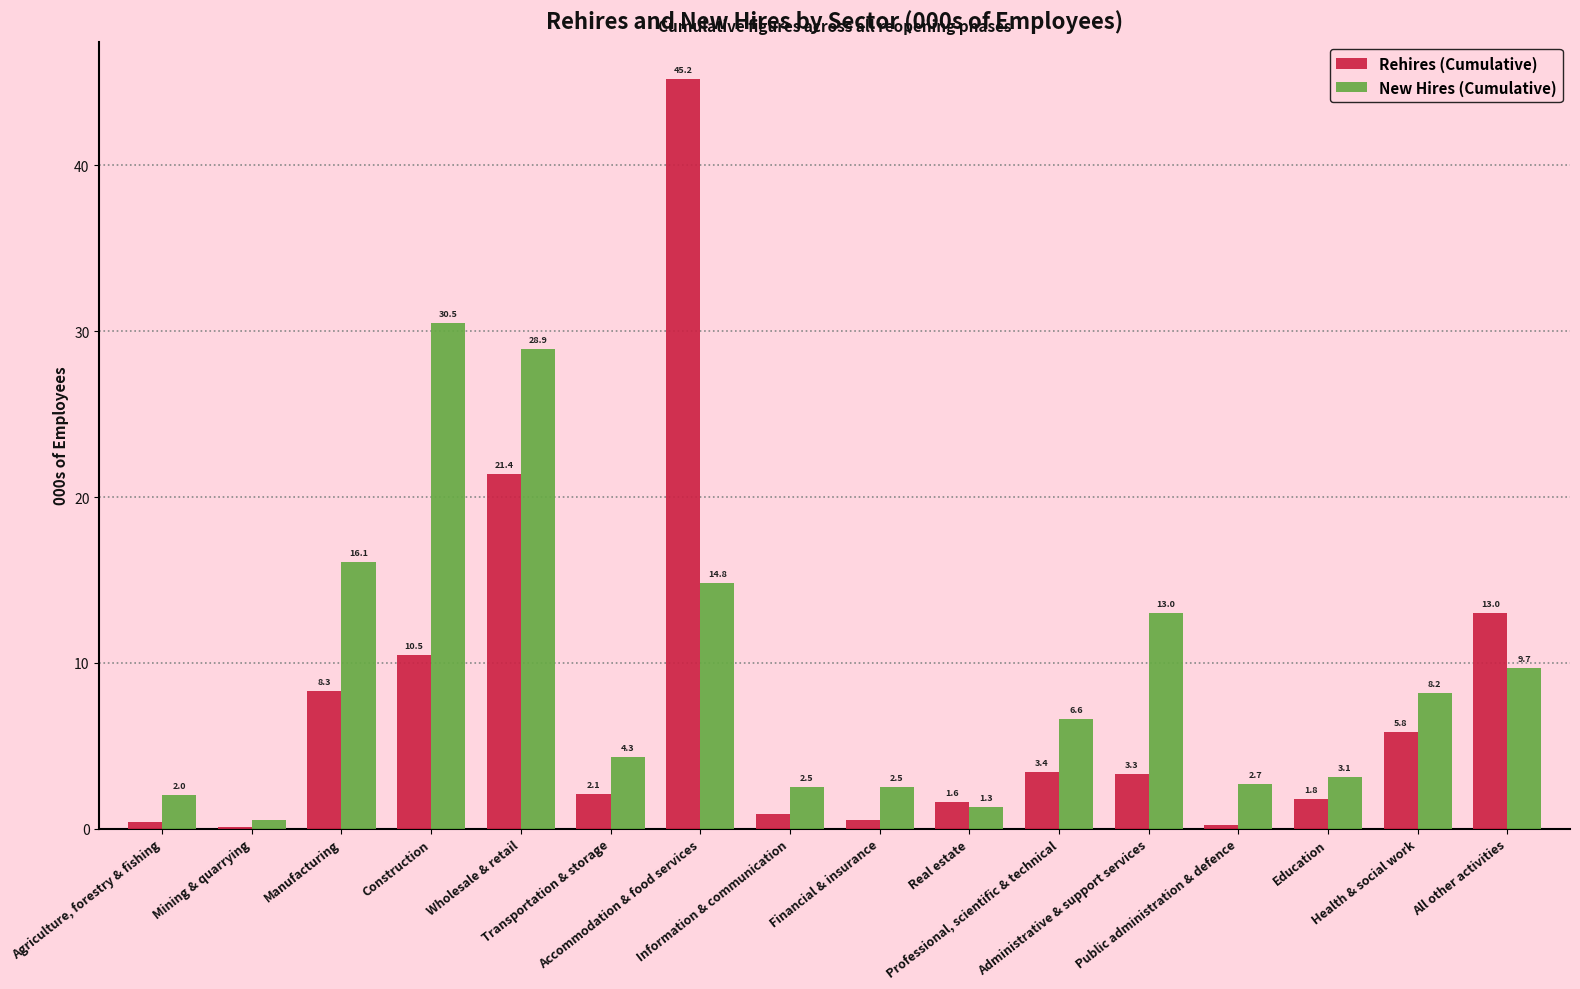

What is the maximum value for New Hires (Cumulative)?

30.5